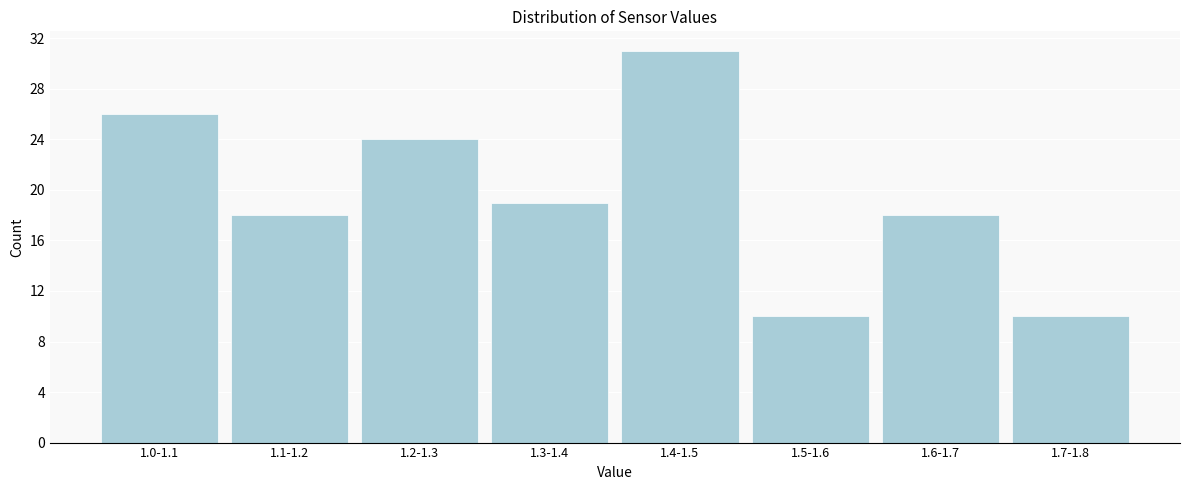

Reading left to right, what are all the values shown in this chart?

26	18	24	19	31	10	18	10